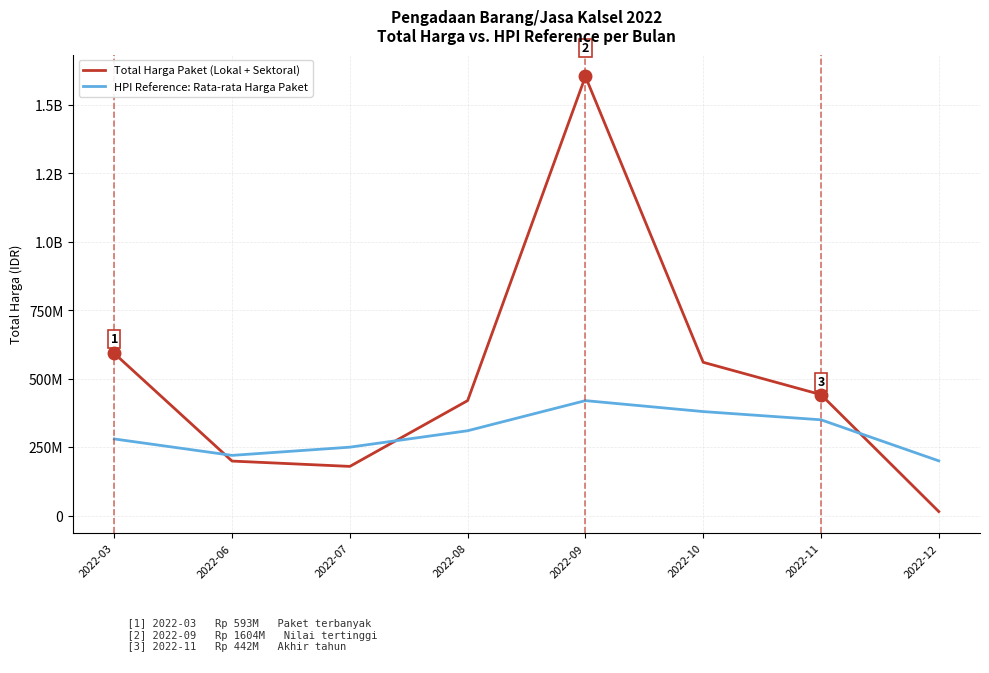

What is the minimum value for HPI Reference: Rata-rata Harga Paket?

200000000